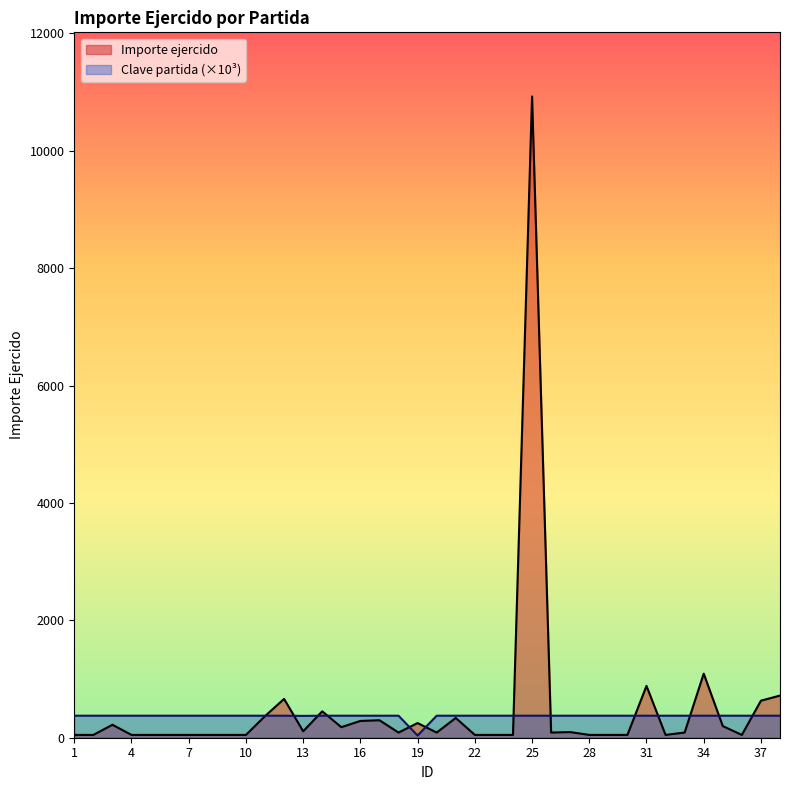

At how many categories does at least one series exceed 4695?

1